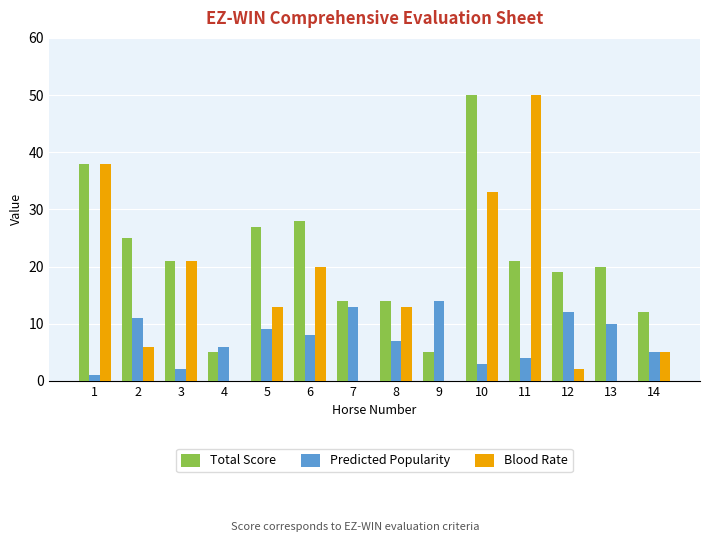

Which category has the highest value in the Total Score series?

10